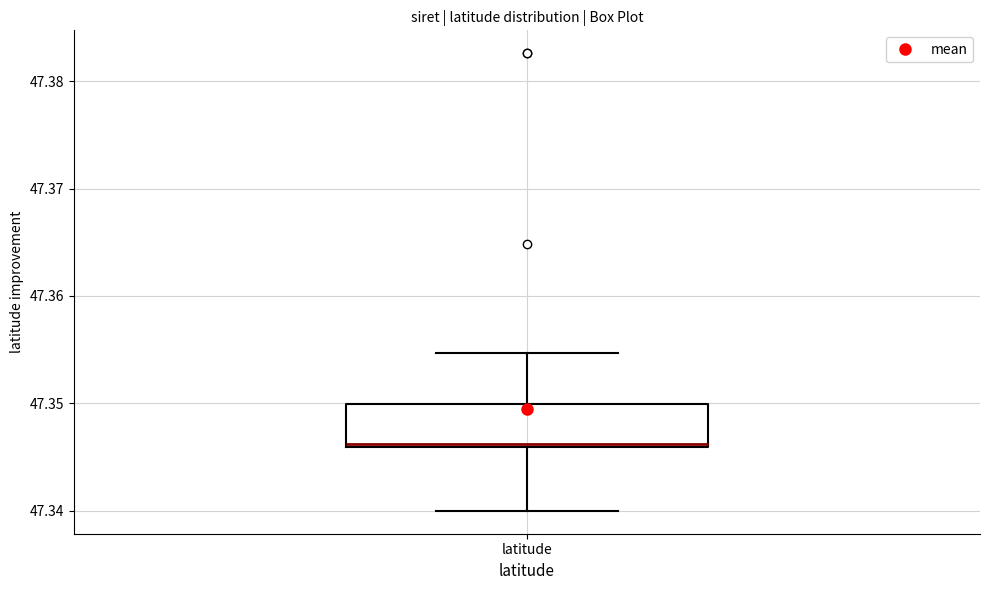

Transcribe this box plot: give where the median line is, the range the box spans, and where the two whiskers end, as read against the y-axis. The values are not printed on the chart, so give them approximately, as read against the axis.

median 47.346, box 47.346 to 47.350, whiskers 47.340 to 47.355